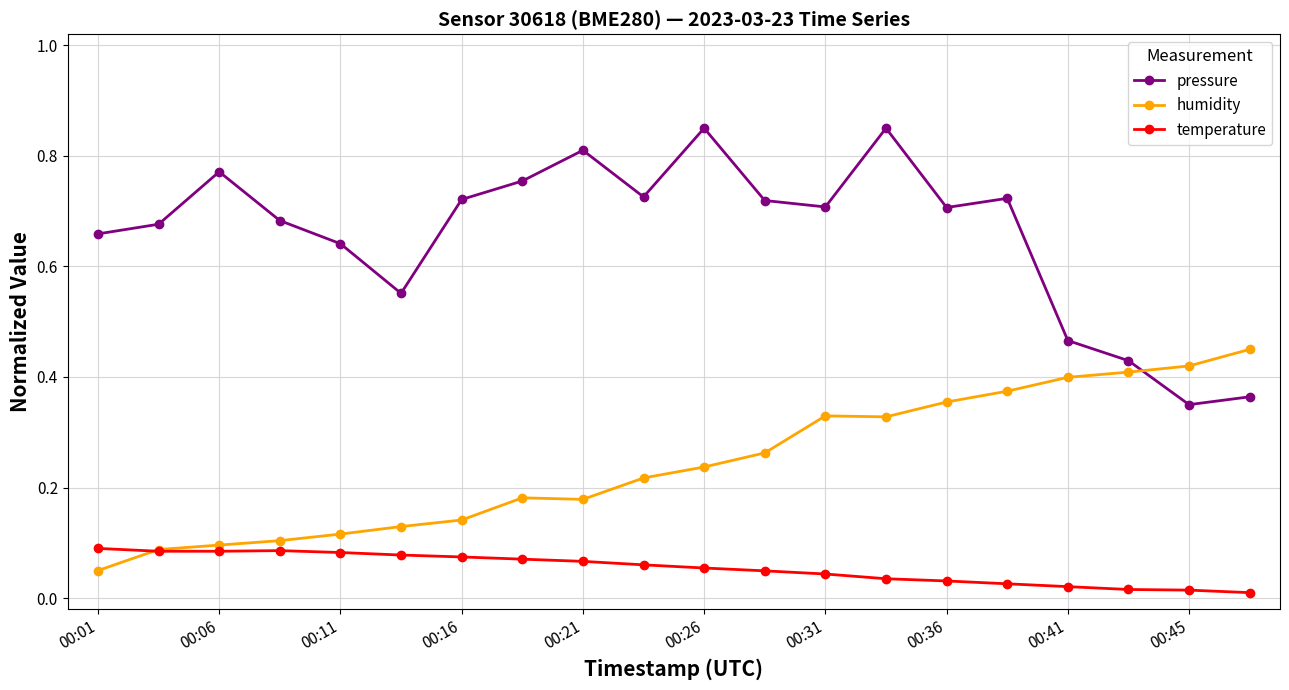

Which series has the widest spread of values?

pressure